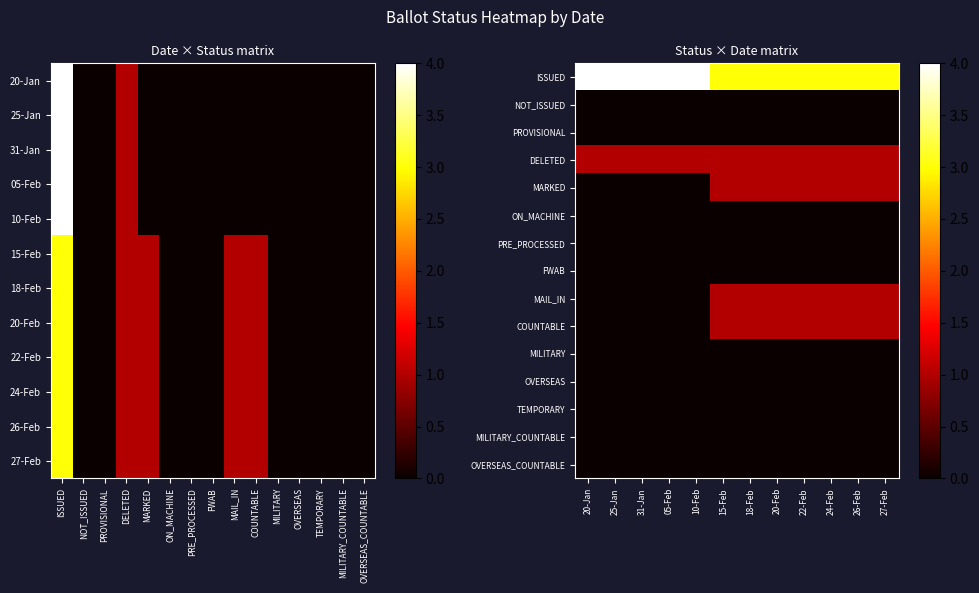

What is the greatest value displayed?

4